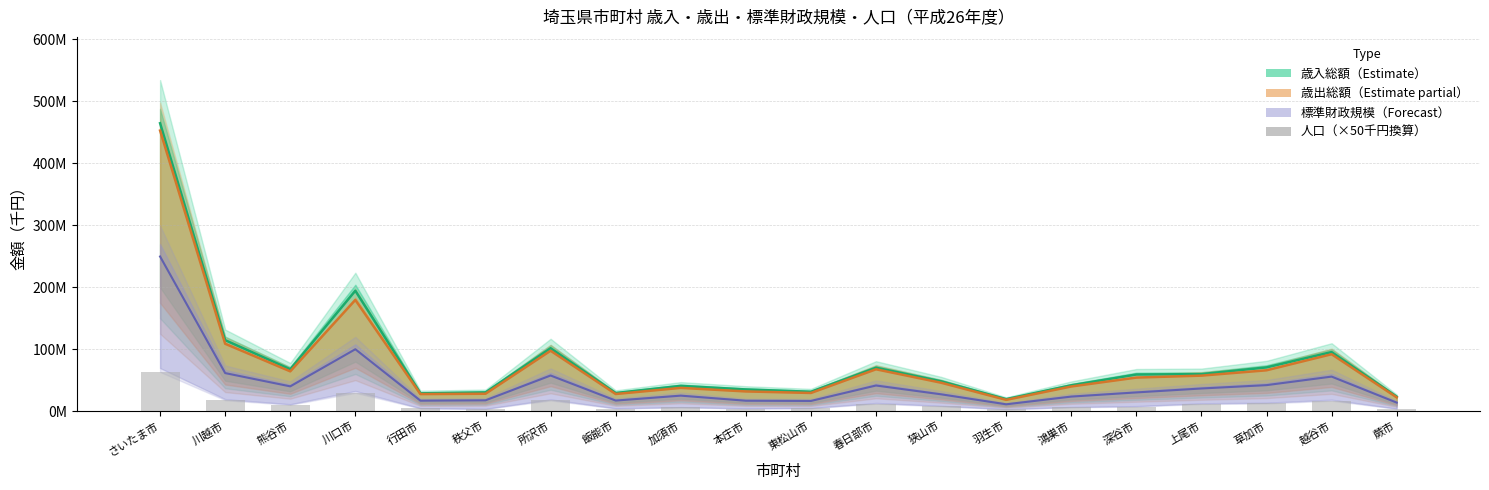

The value at 深谷市 is 7284750. True or false?

True